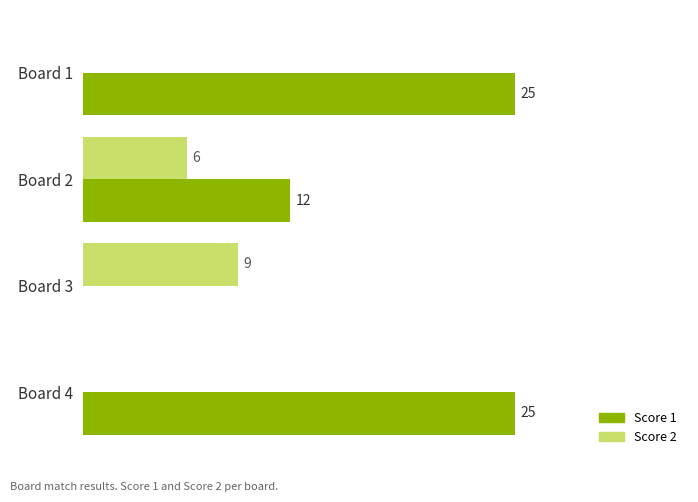

Between Board 1 and Board 3, which series saw the biggest shift?

Score 1